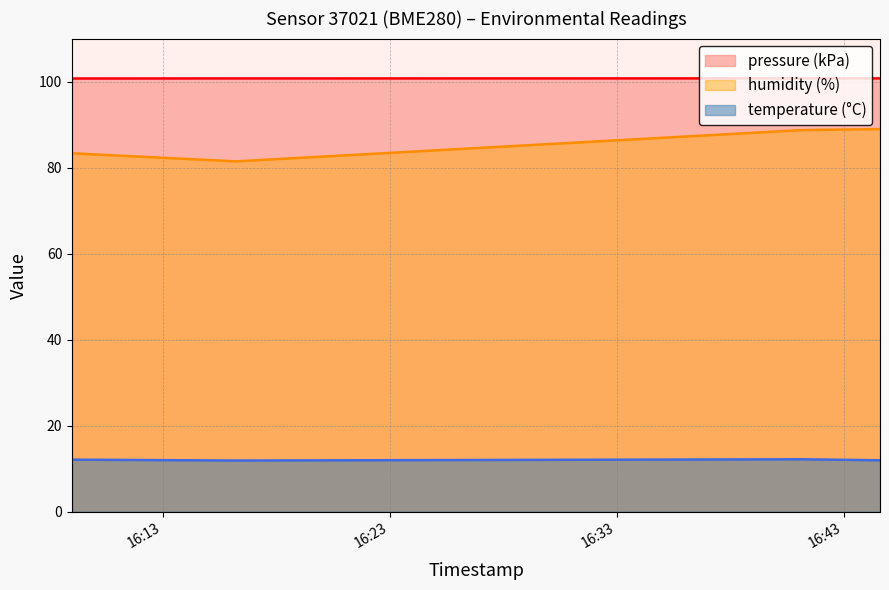

What is the minimum value for pressure?

100.7